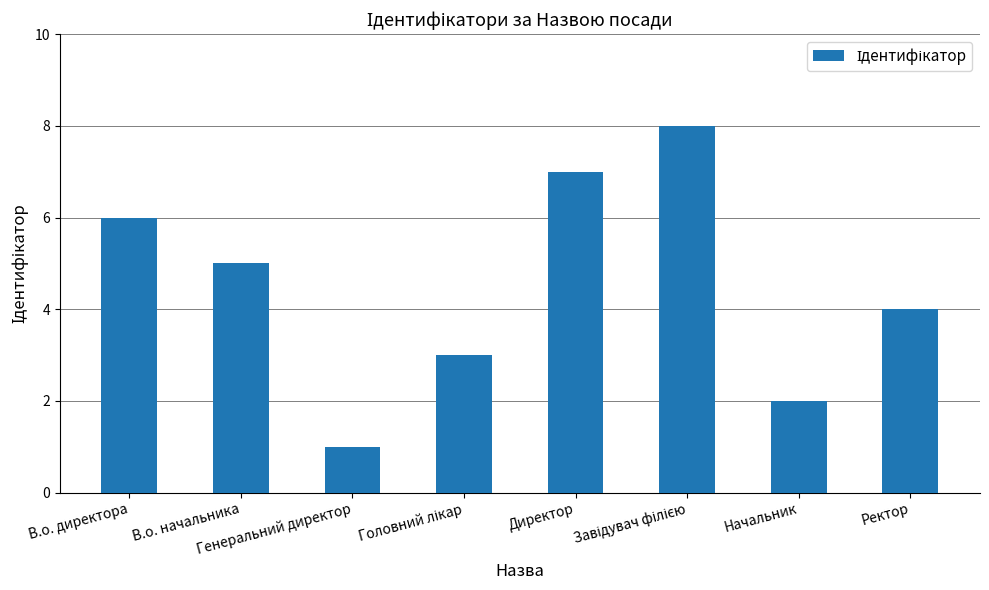

The value at В.о. директора is 4. True or false?

False